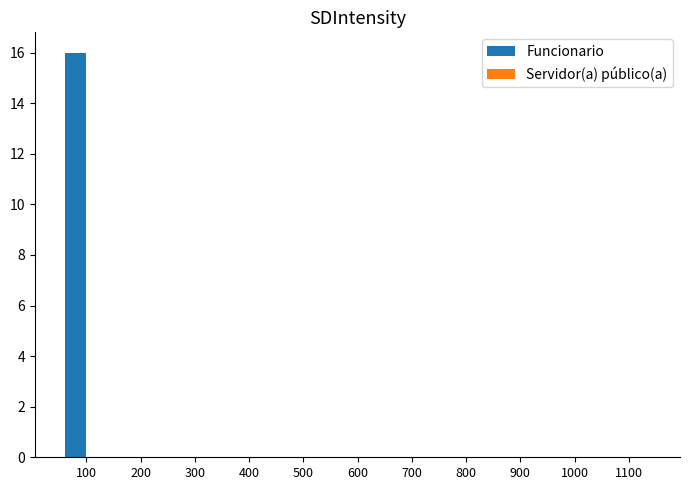

Reading left to right, extract all data points from this chart.

100=16	200=0	300=0	400=0	500=0	600=0	700=0	800=0	900=0	1000=0	1100=0